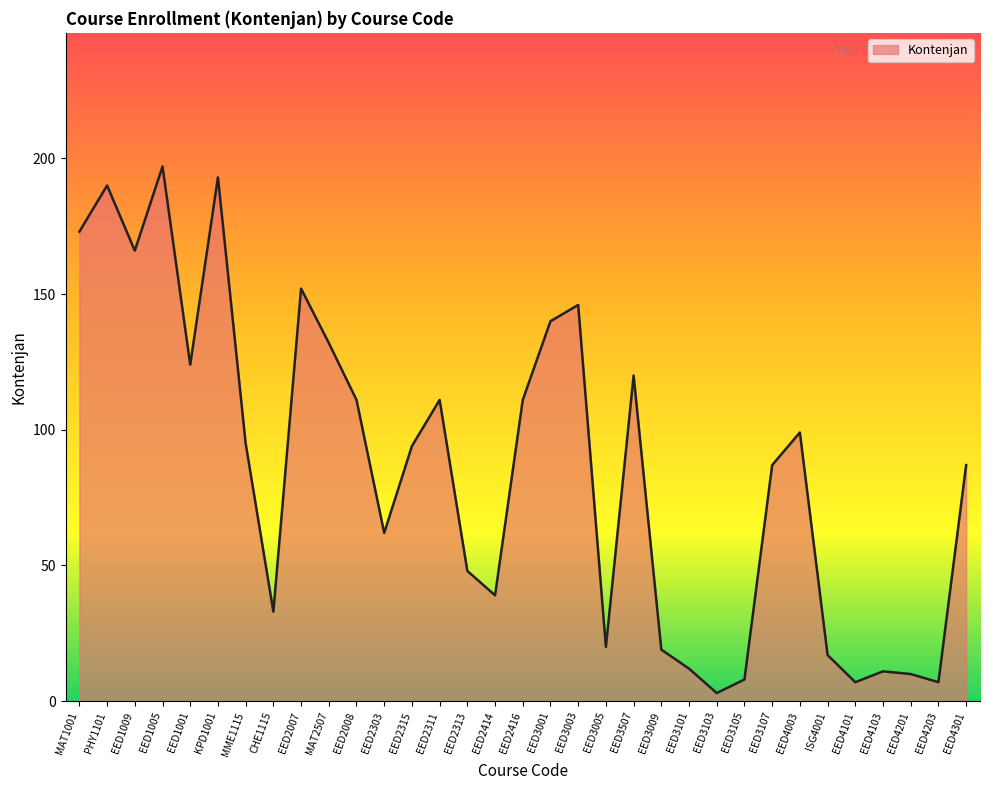

Reading right to left, what are all the values shown in this chart?

EED4301=87	EED4203=7	EED4201=10	EED4103=11	EED4101=7	ISG4001=17	EED4003=99	EED3107=87	EED3105=8	EED3103=3	EED3101=12	EED3009=19	EED3507=120	EED3005=20	EED3003=146	EED3001=140	EED2416=111	EED2414=39	EED2313=48	EED2311=111	EED2315=94	EED2303=62	EED2008=111	MAT2507=132	EED2007=152	CHE1115=33	MME1115=95	KPD1001=193	EED1001=124	EED1005=197	EED1009=166	PHY1101=190	MAT1001=173